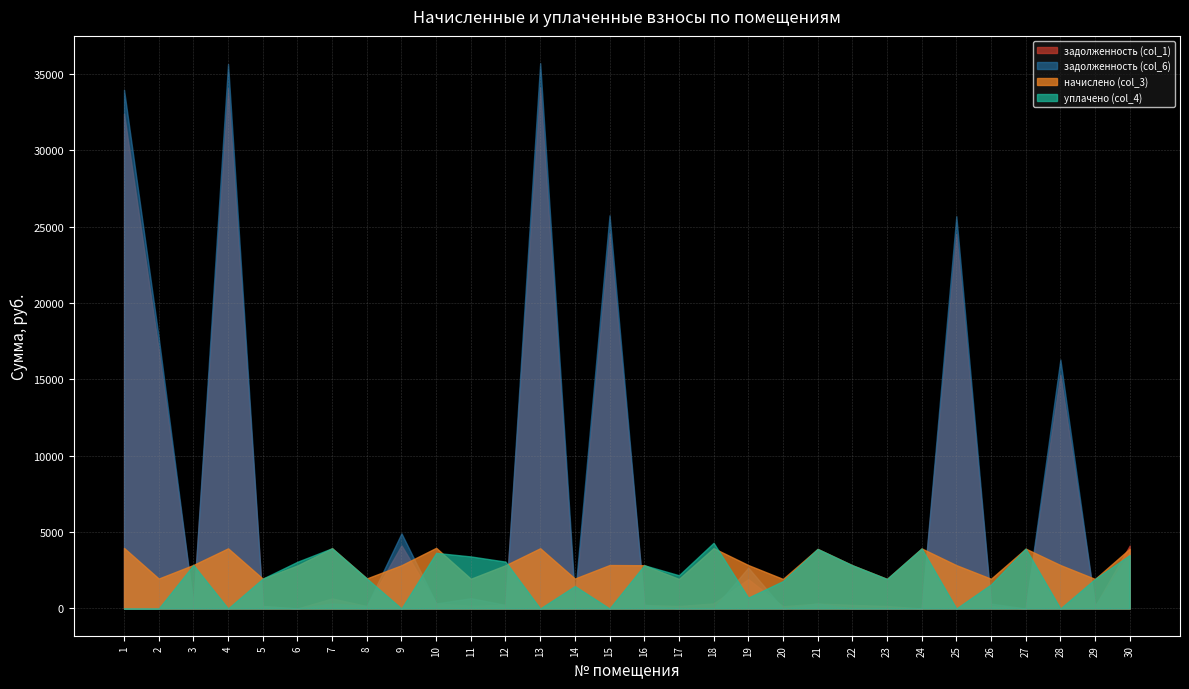

What is the difference between the уплачено (col_4) values at 23 and 11?

1472.3